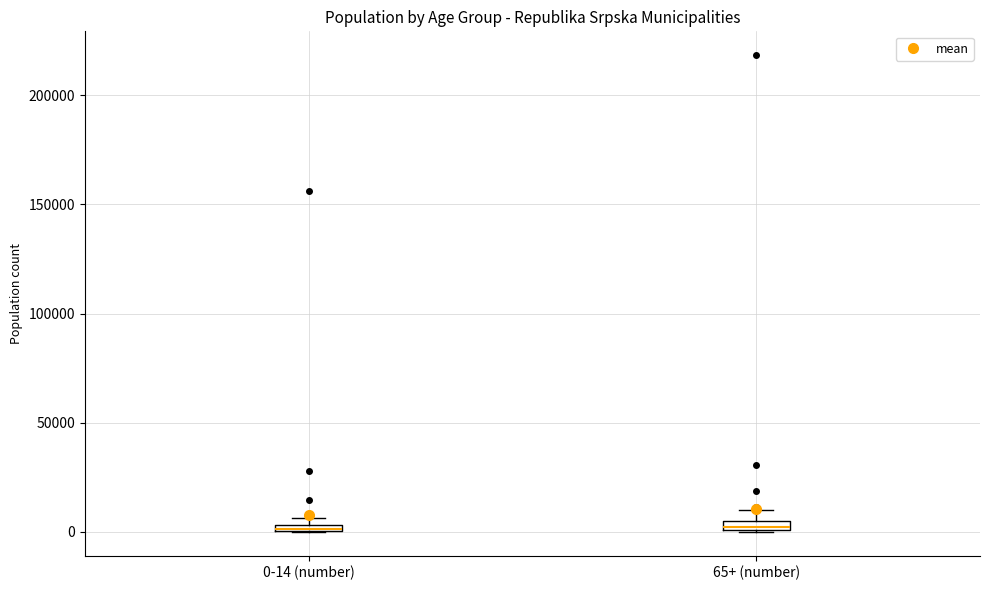

Where is the upper edge of the box for 0-14 (number) on the y-axis? The values are not printed on the chart, so give them approximately, as read against the axis.

5000